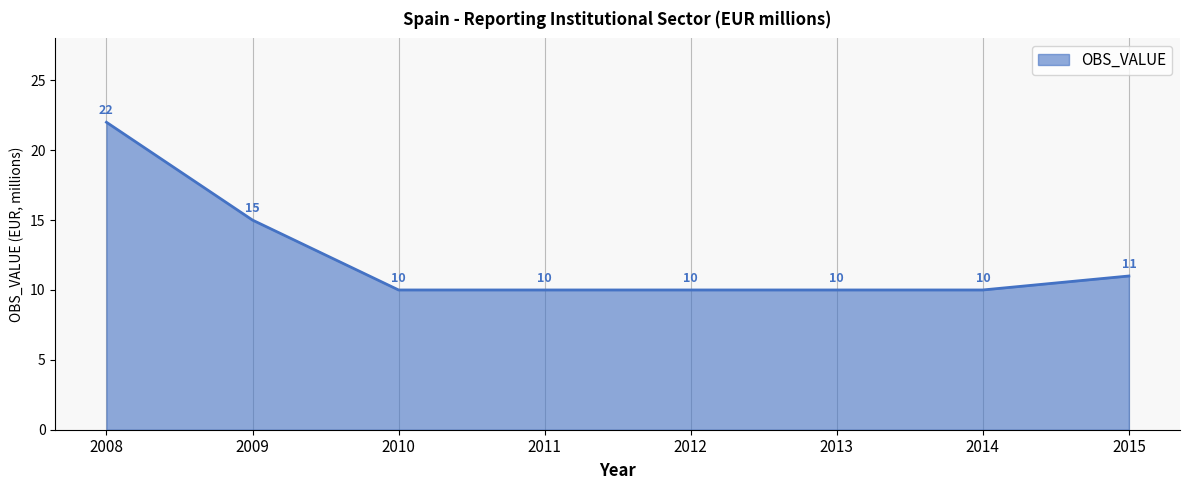

Which has a higher value, 2009 or 2014?

2009